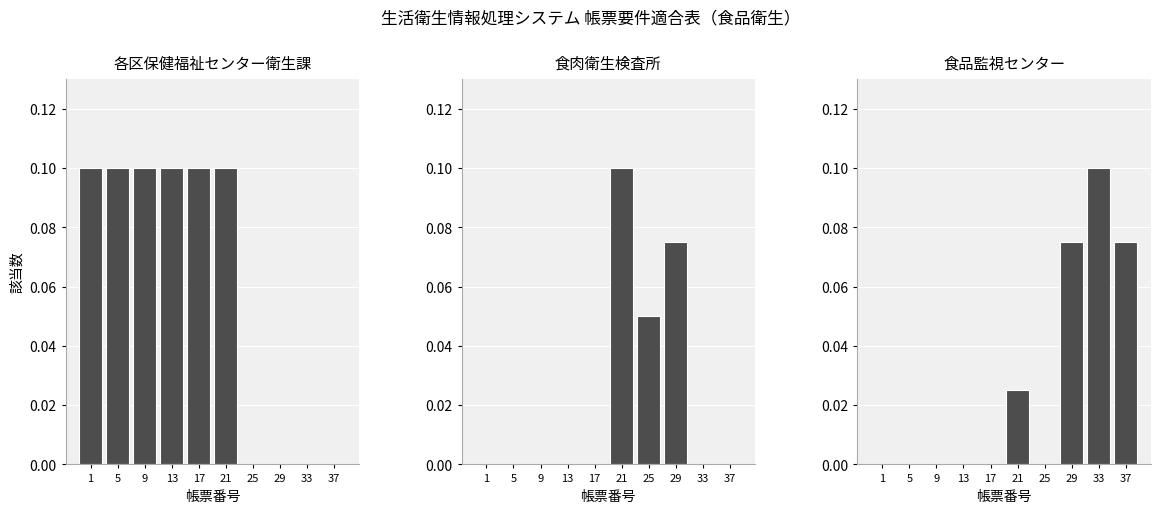

What are all the series names shown in the legend?

各区保健福祉センター衛生課, 食肉衛生検査所, 食品監視センター